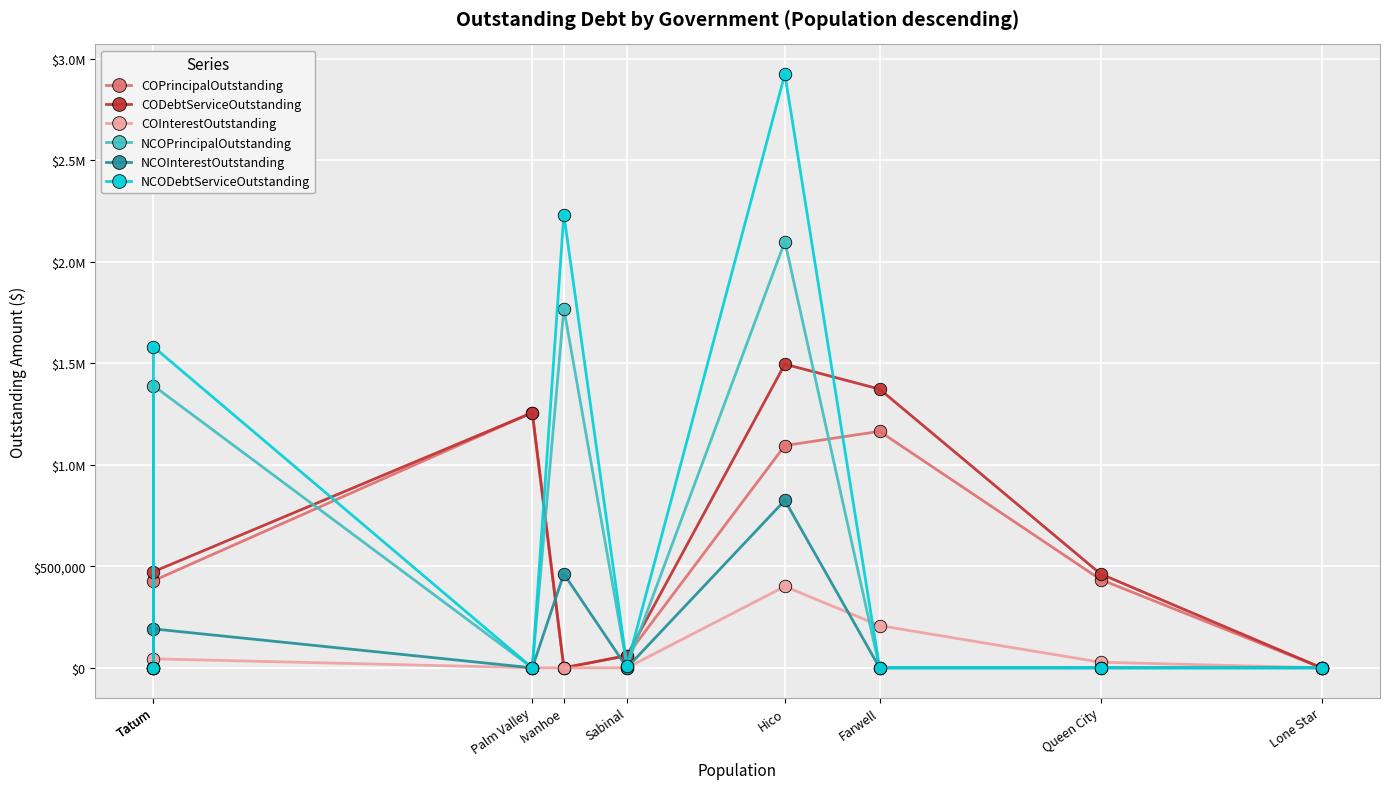

True or false: CODebtServiceOutstanding has a value of 1496030.5 at Hico.

True